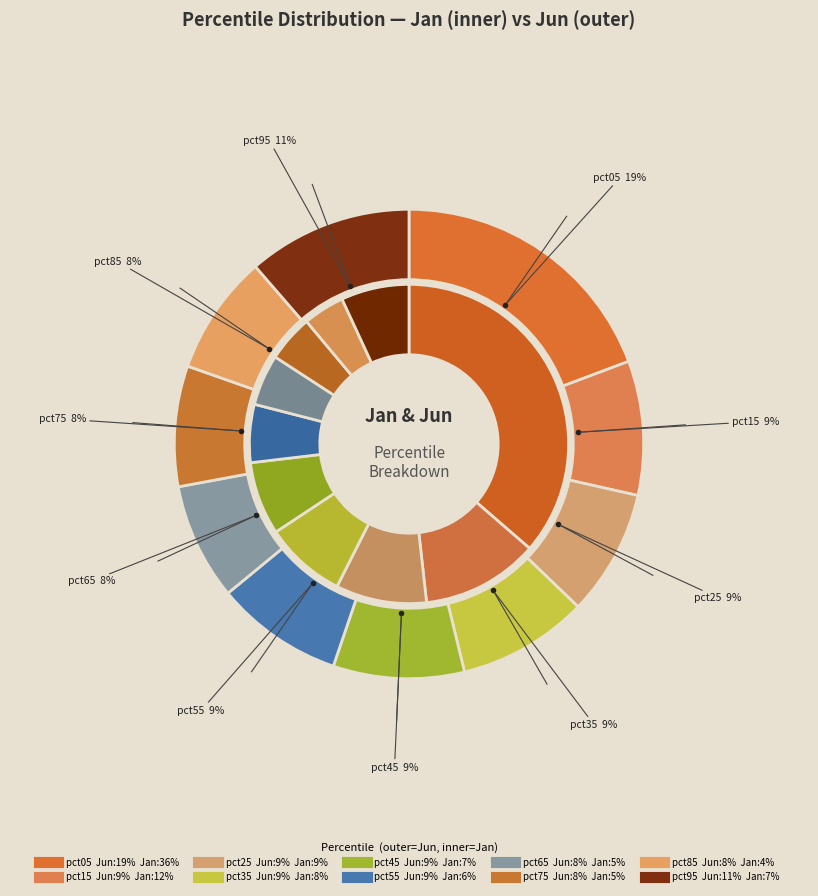

Is there a majority slice in this chart?

No